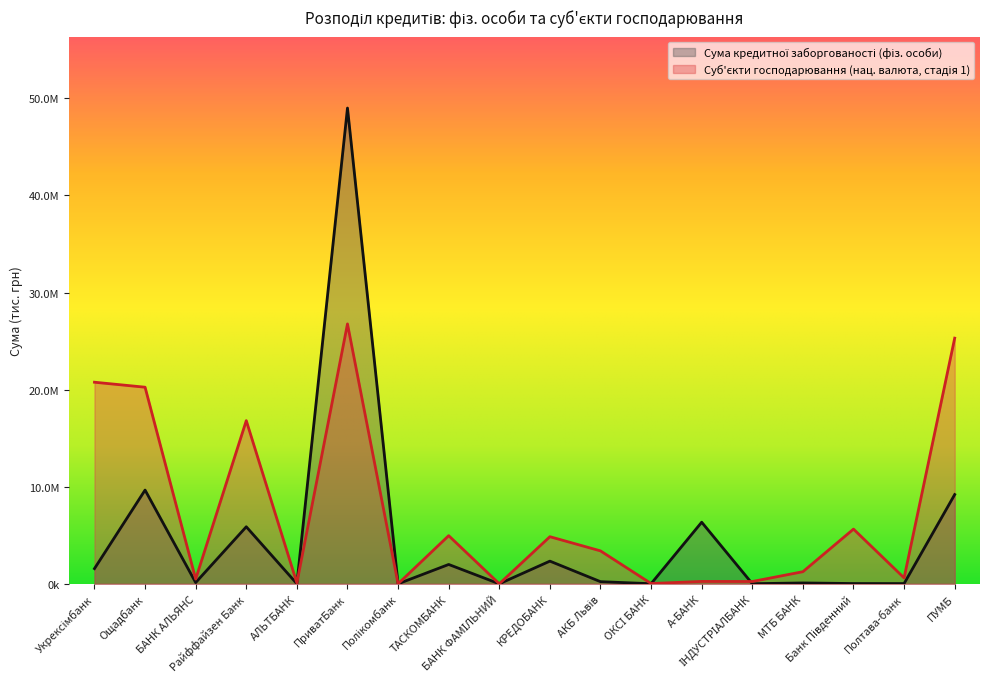

What is the label of the 2nd point from the left?

Ощадбанк